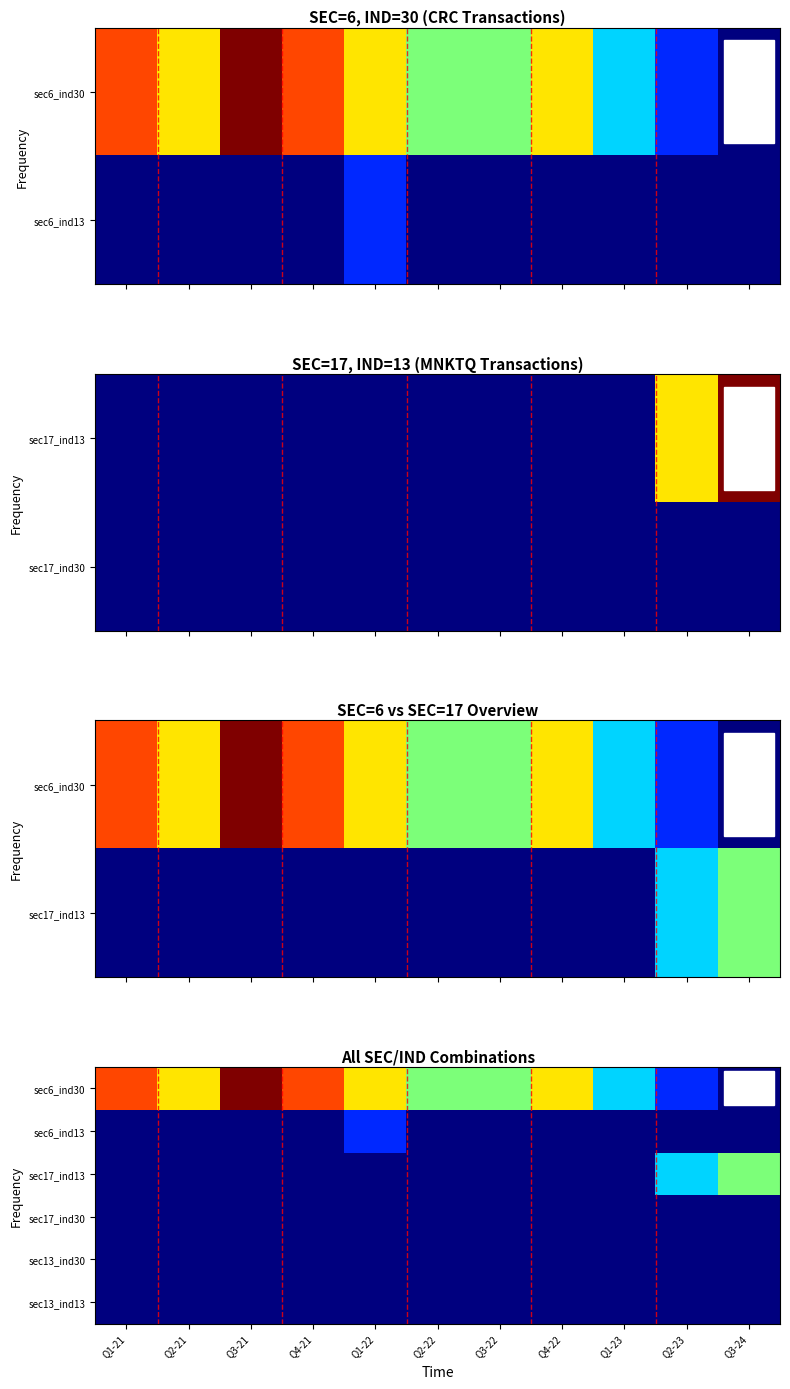

At which label does sec13_ind30 reach its minimum?

Q1-21